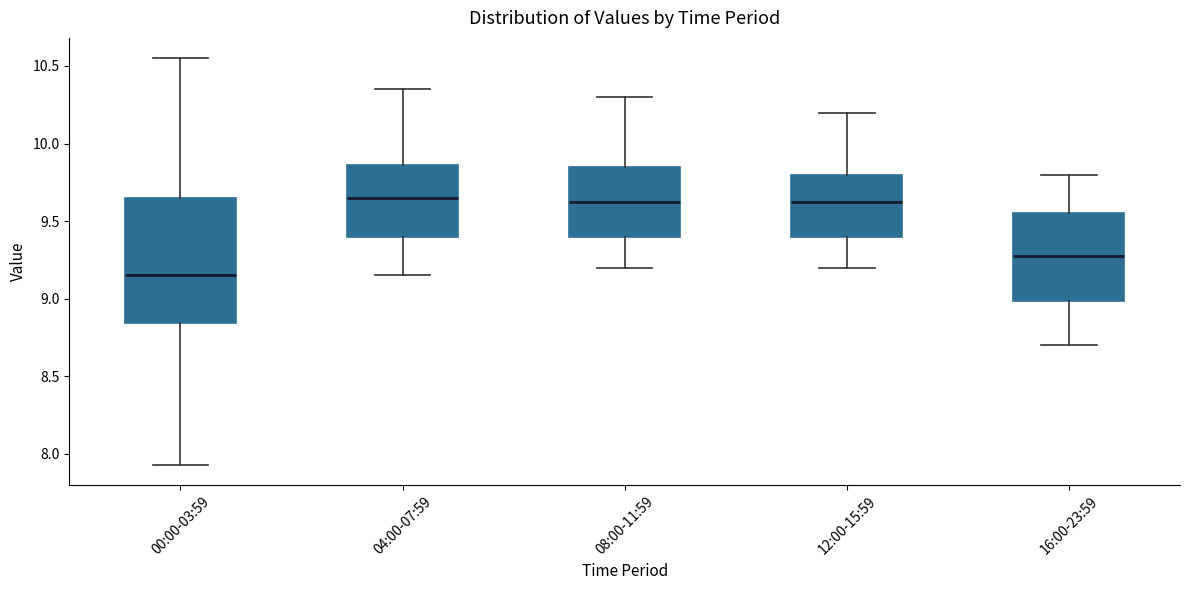

Where does the lower whisker of the box for 16:00-23:59 end on the y-axis? The values are not printed on the chart, so give them approximately, as read against the axis.

8.70